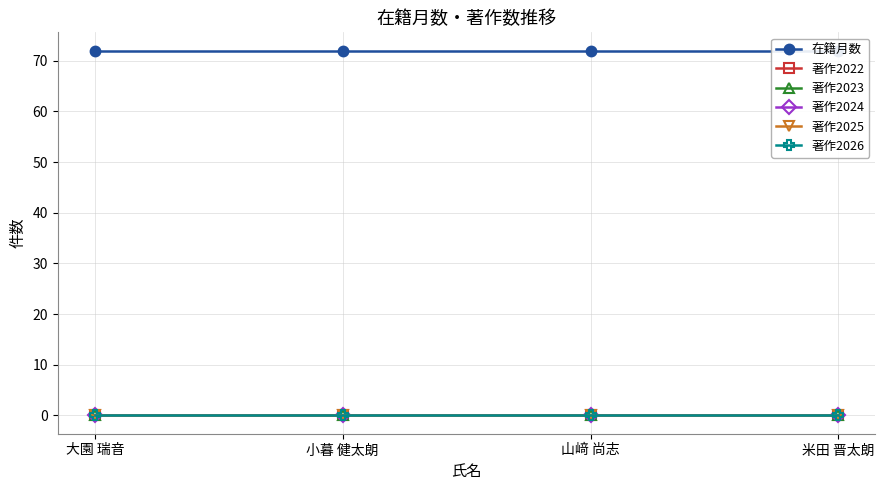

The value of 著作2026 at 小暮 健太朗 is 0. True or false?

True